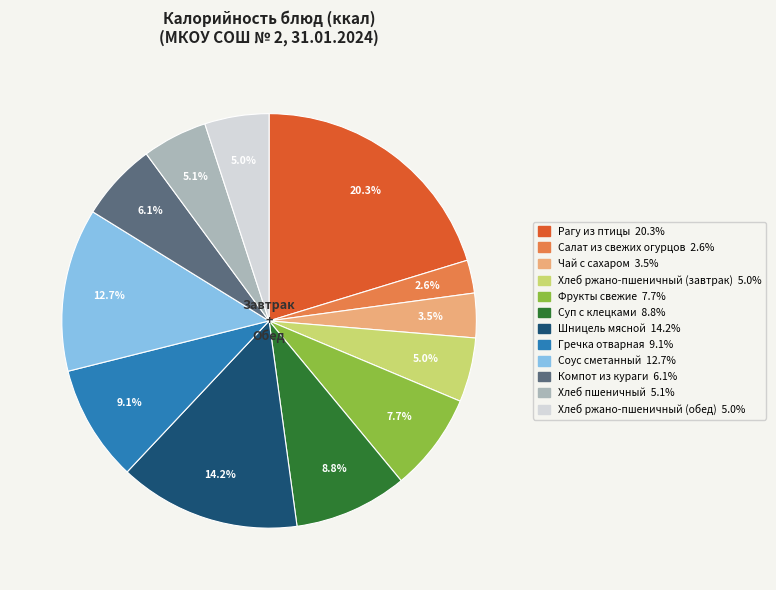

To the nearest percent, what is the difference between the Фрукты свежие and Хлеб пшеничный slice percentages?

3%